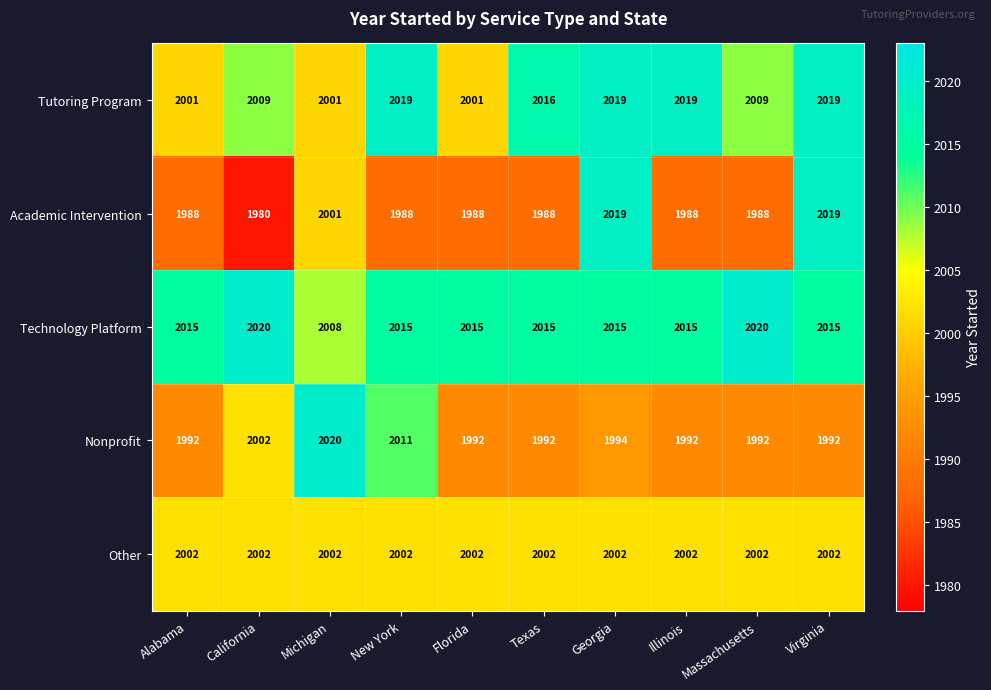

At which category is the sum across all series the highest?

Georgia